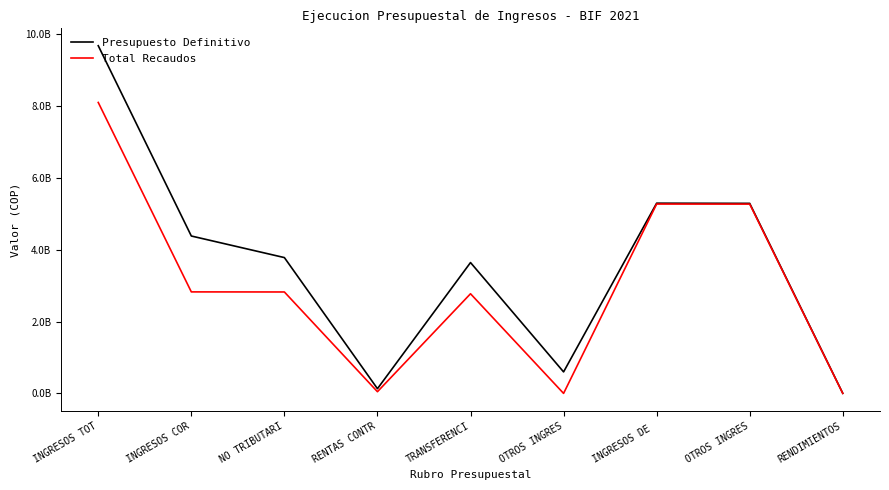

At which label does Total Recaudos first exceed 2822539904?

INGRESOS TOT